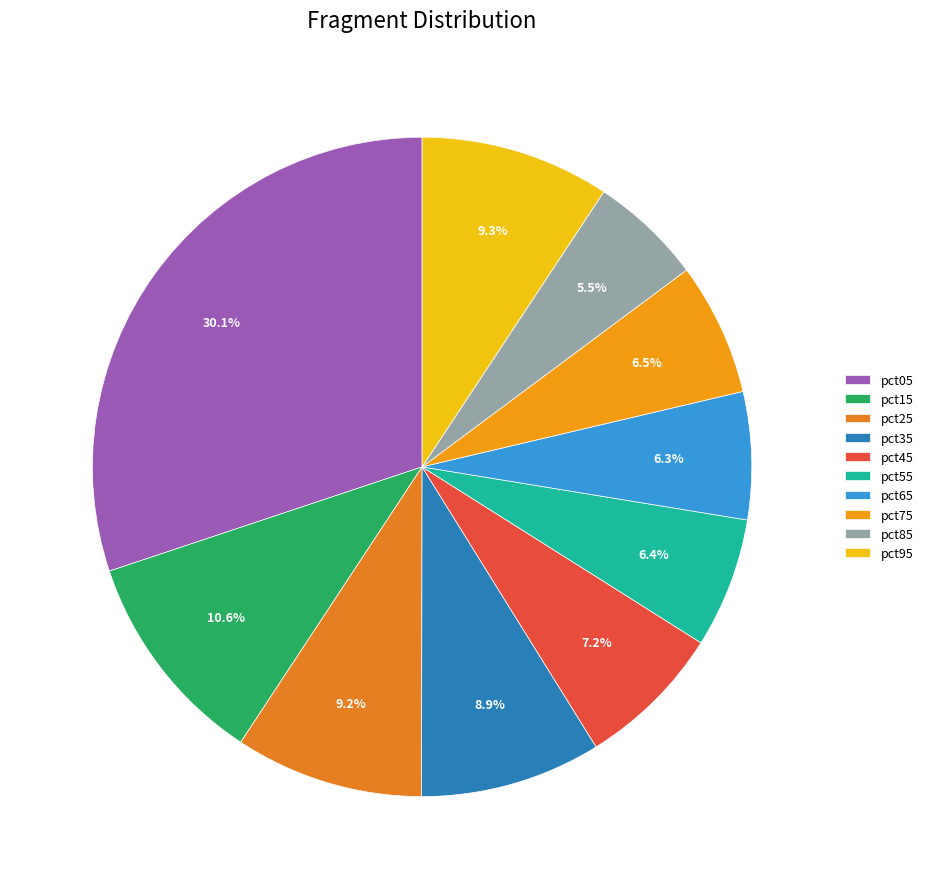

What is the total percentage of pct05 and pct45?

37.3%